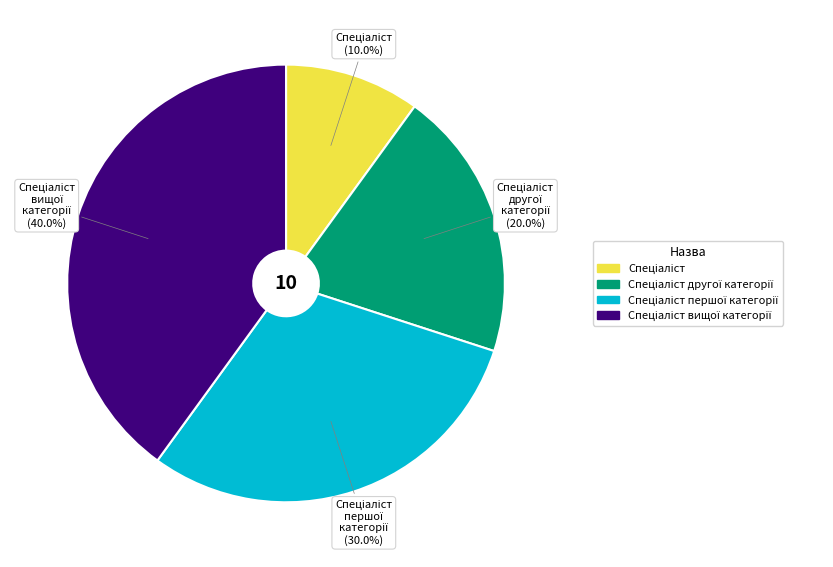

Does any single category account for the majority?

No